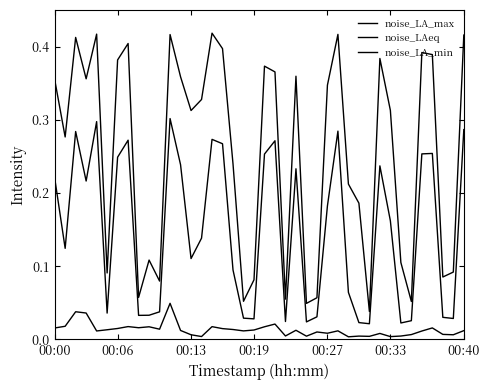

Does the chart have visible grid lines?

No